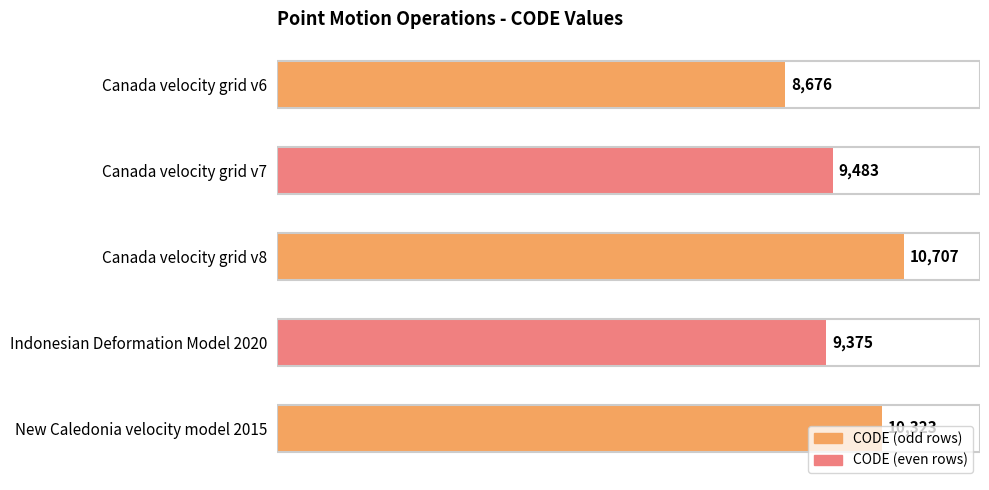

Rank the categories by value from lowest to highest.

Canada velocity grid v6, Indonesian Deformation Model 2020, Canada velocity grid v7, New Caledonia velocity model 2015, Canada velocity grid v8